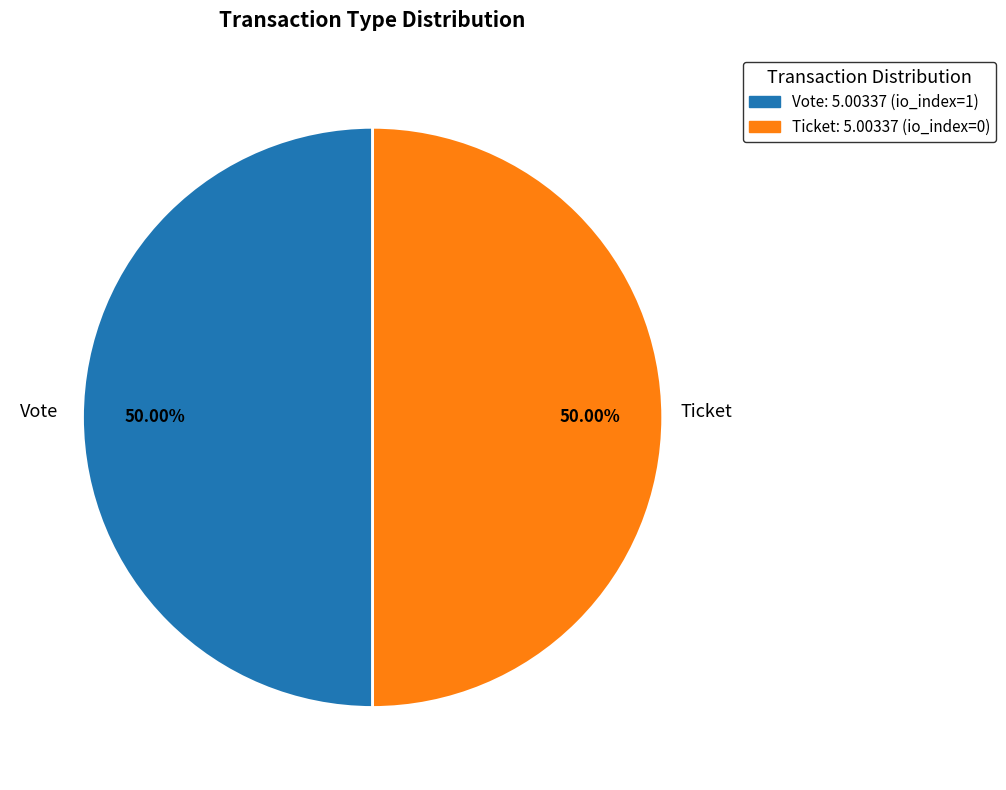

Count the number of slices in the pie.

2